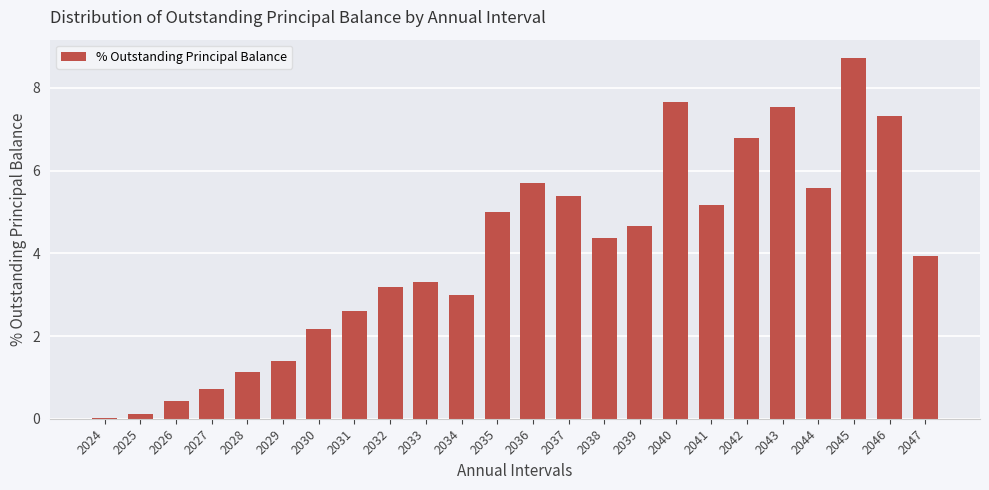

What value does the data have at 2046?

7.3